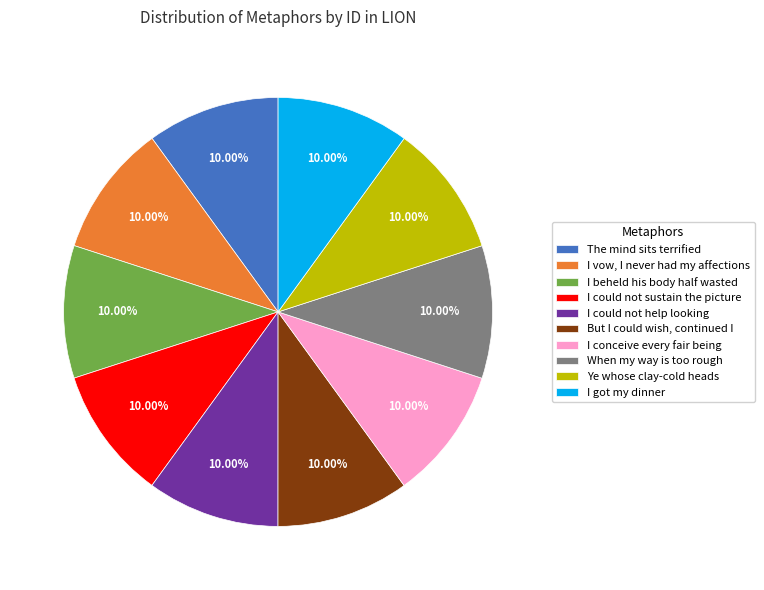

Approximately how many times larger is the value at I conceive every fair being compared to I got my dinner?

1.0